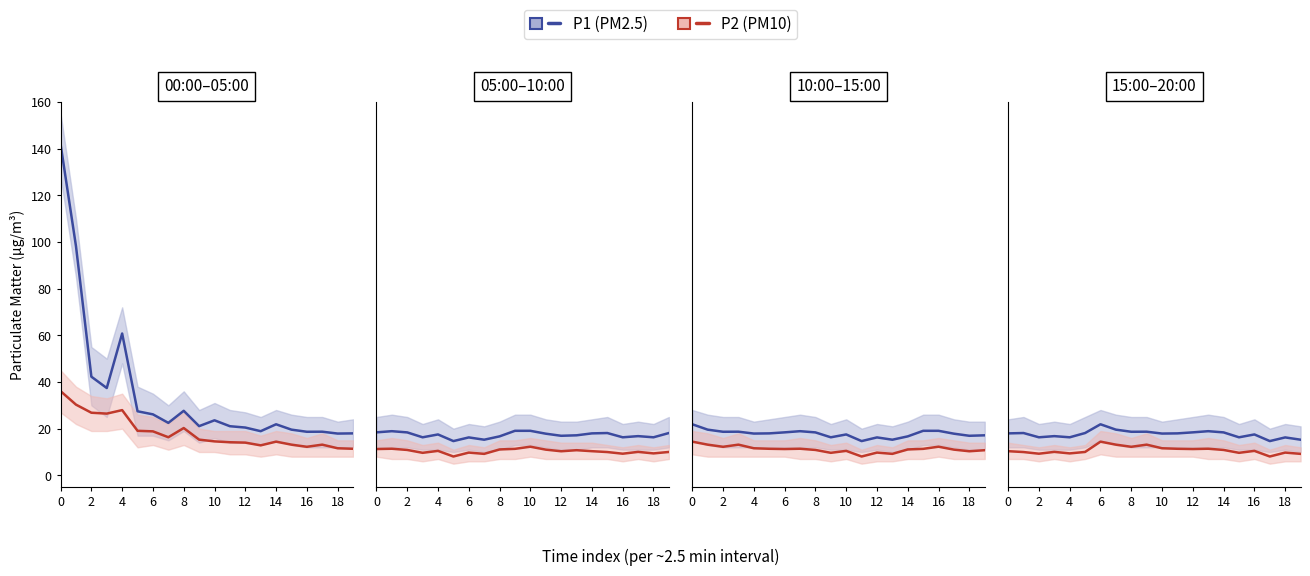

What are all the series names shown in the legend?

P1 (PM2.5), P2 (PM10)